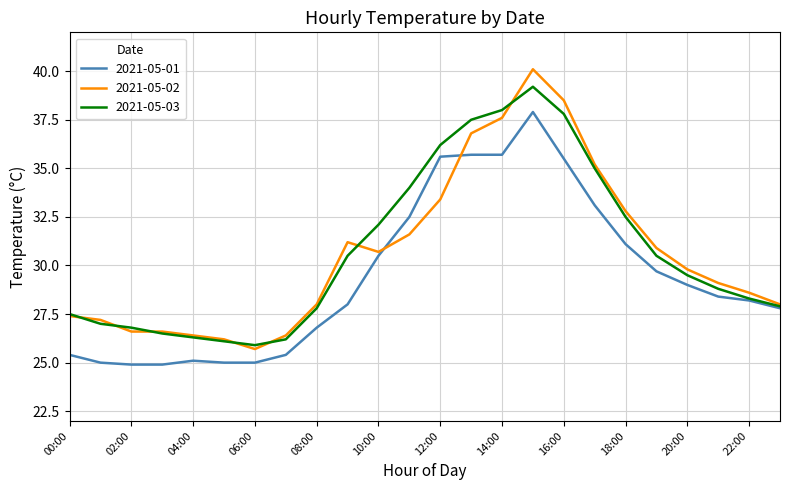

List the series in order of their peak value, lowest first.

2021-05-01, 2021-05-03, 2021-05-02